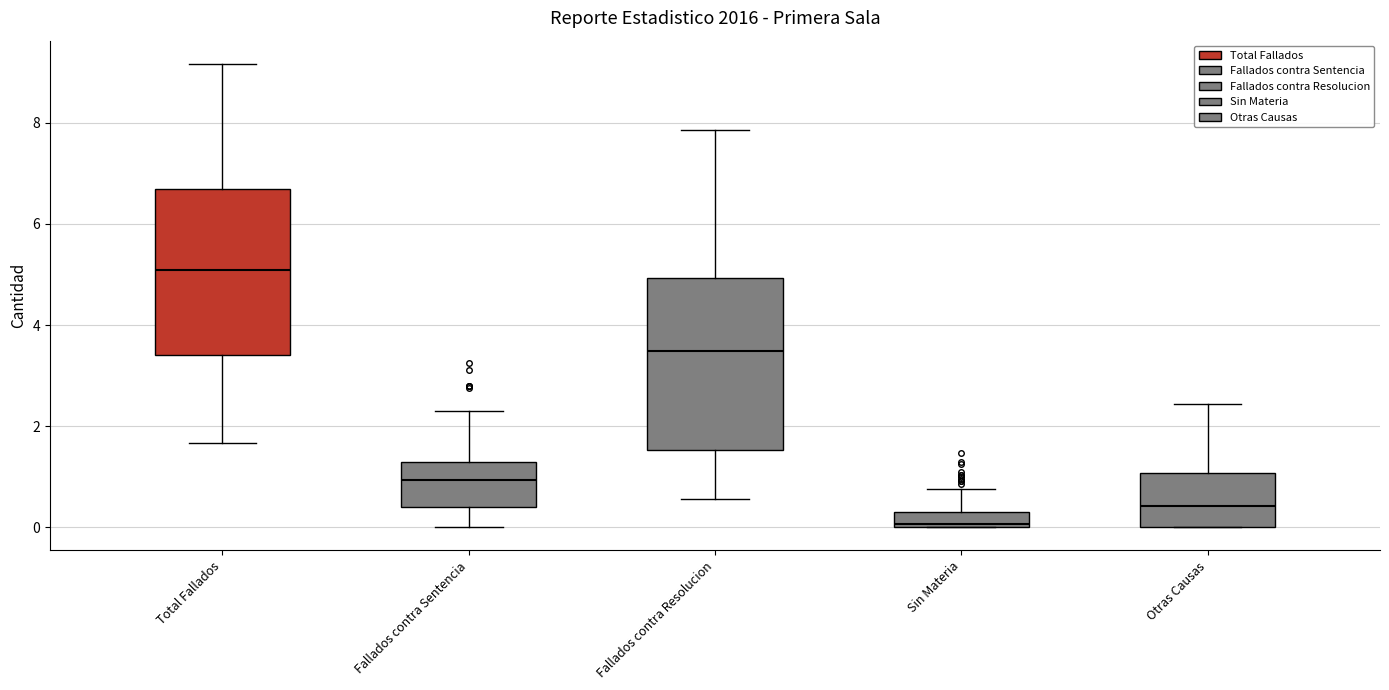

Reading left to right, transcribe this box plot: for each box, give where its median line is, the range the box spans, and where its two whiskers end, as read against the y-axis. The values are not printed on the chart, so give them approximately, as read against the axis.

Total Fallados: median 5.0, box 3.4 to 6.6, whiskers 1.6 to 9.2
Fallados contra Sentencia: median 1.0, box 0.4 to 1.2, whiskers 0.0 to 2.2
Fallados contra Resolucion: median 3.4, box 1.6 to 5.0, whiskers 0.6 to 7.8
Sin Materia: median 0.0 (just above the box's lower edge), box 0.0 to 0.4, whiskers 0.0 to 0.8
Otras Causas: median 0.4, box 0.0 to 1.0, whiskers 0.0 to 2.4